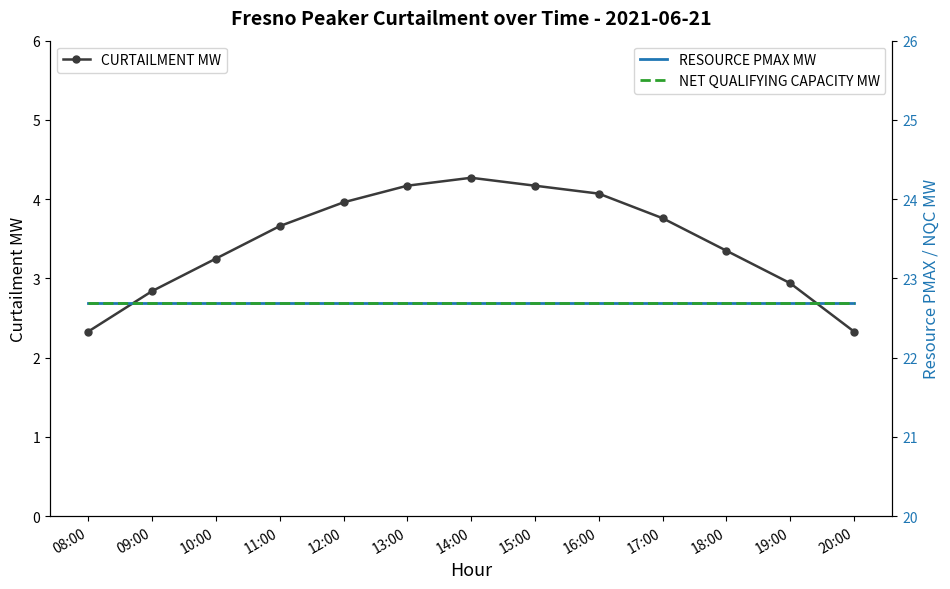

What is the highest value of the RESOURCE PMAX MW series?

22.7